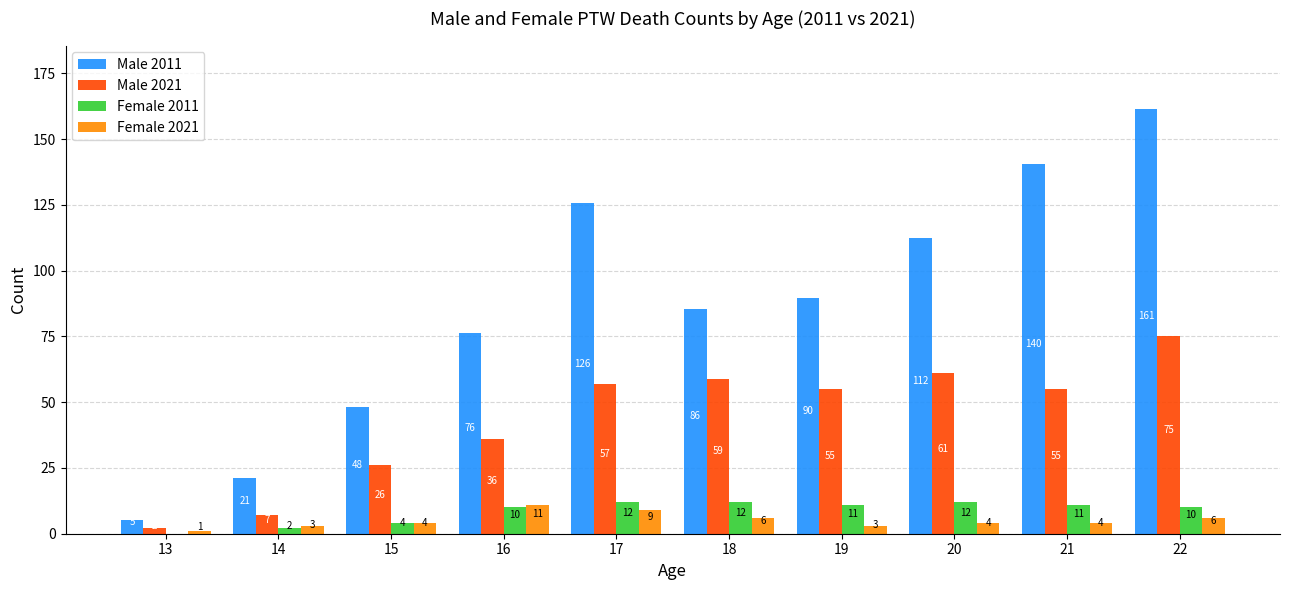

Is it true that Female 2021 equals 6.0 at 18?

True